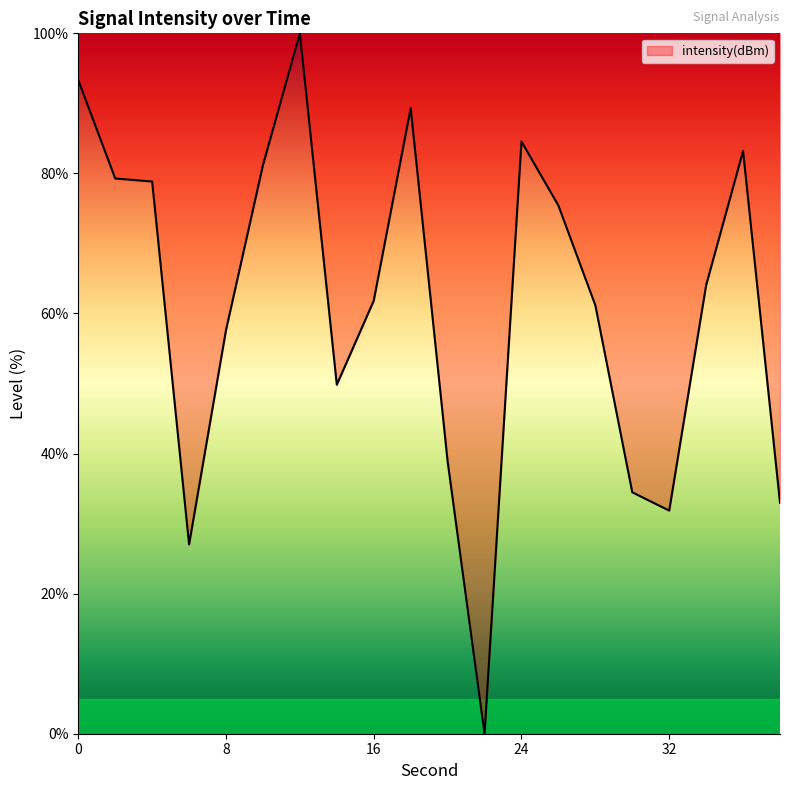

What is the maximum value shown in the chart?

100.0